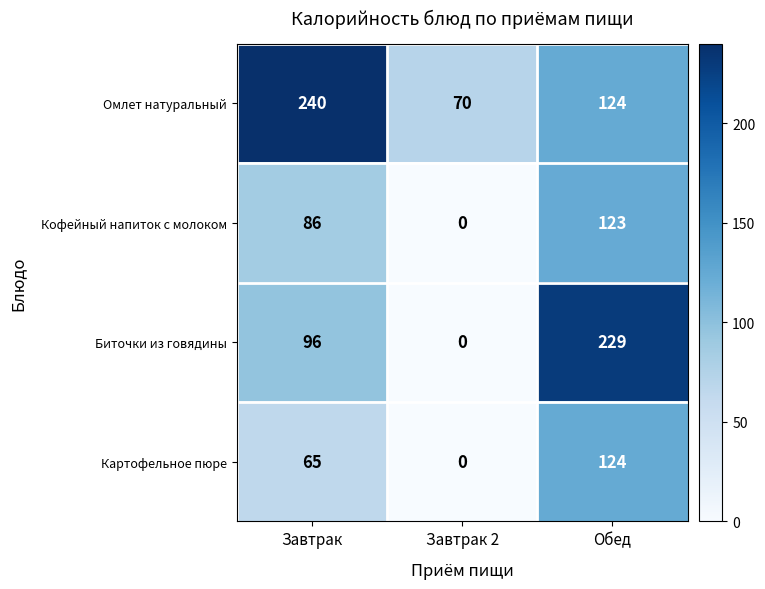

What is the spread (max minus min) of values at Обед?

106